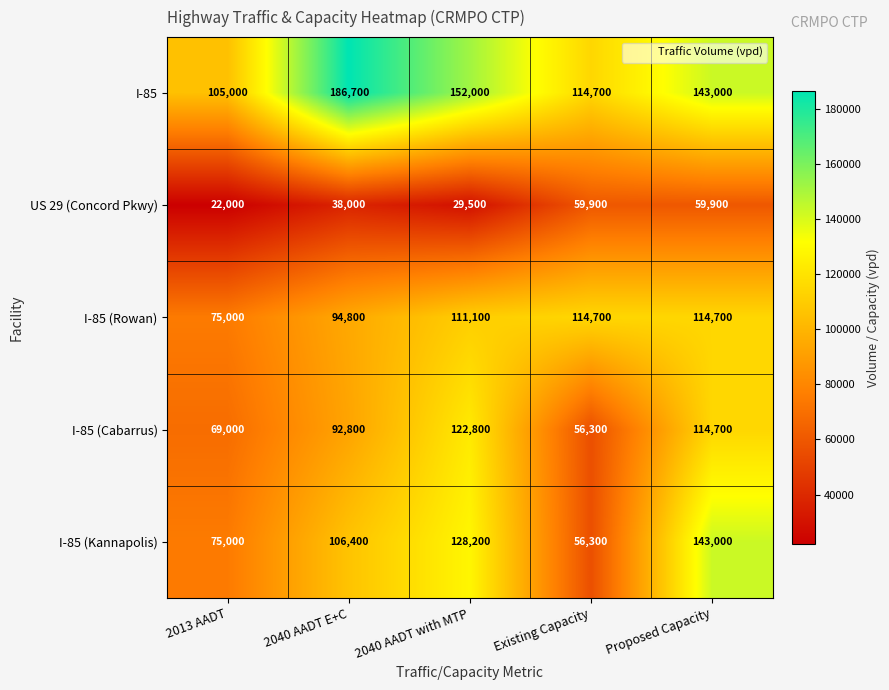

What is the spread (max minus min) of values at 2040 AADT E+C?

148700